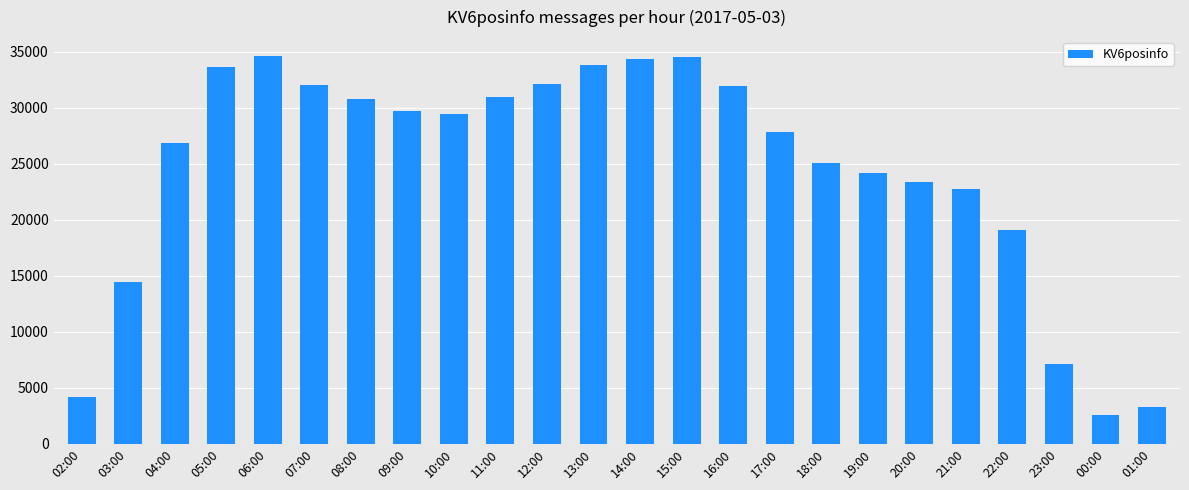

The value at 06:00 is 34589. True or false?

True